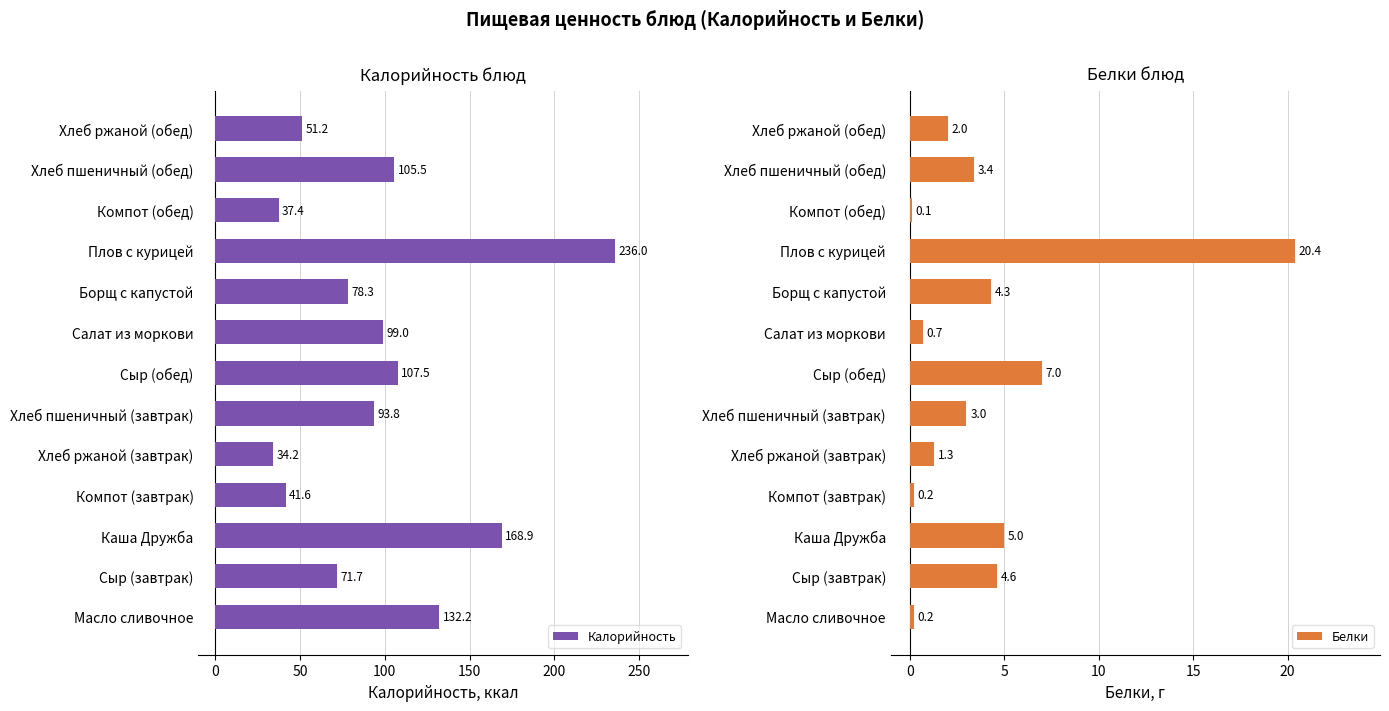

What is the lowest value of the Калорийность series?

34.2